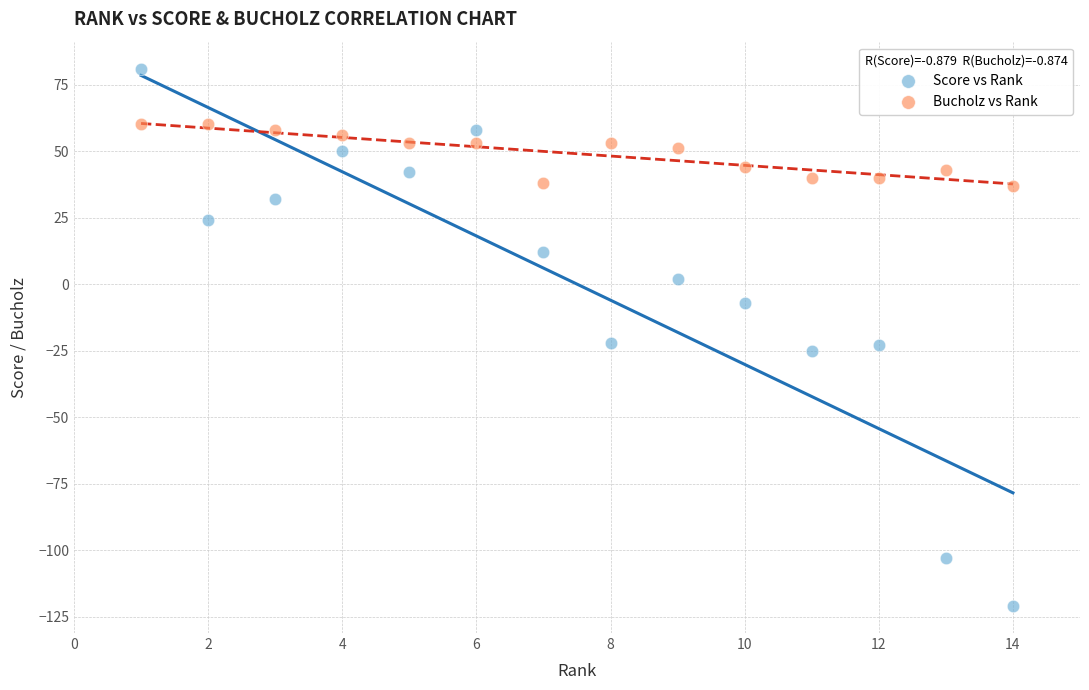

What are all the series names shown in the legend?

Score vs Rank, Bucholz vs Rank